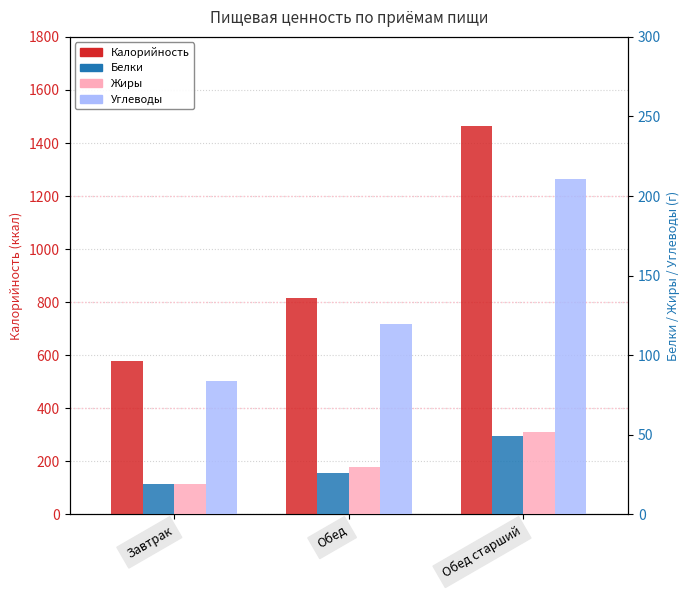

How many bars are there in total?

12